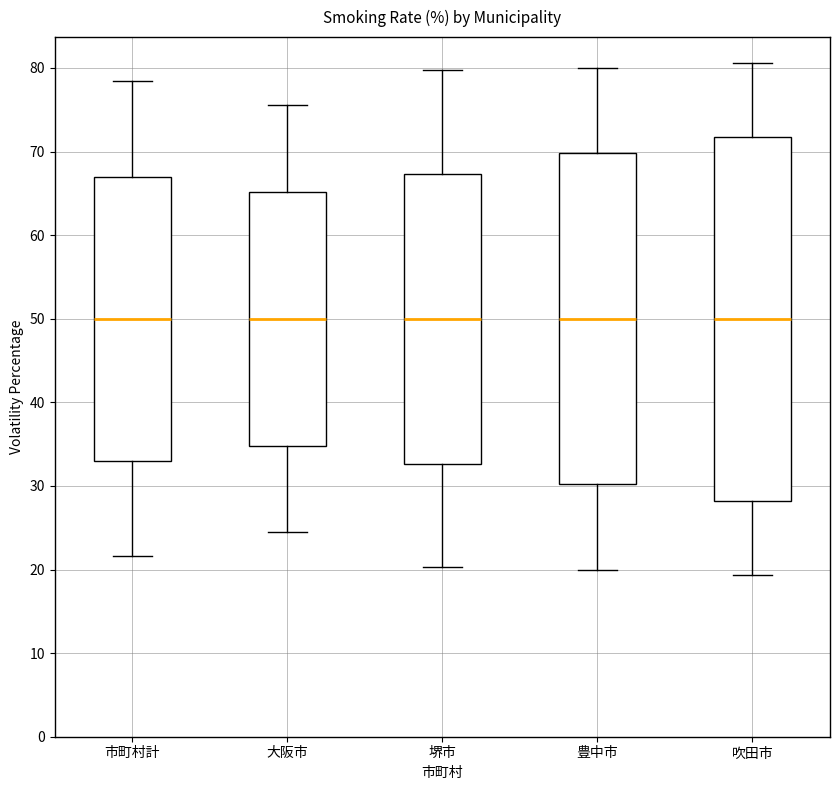

Comparing the boxes themselves (not the whiskers), which one is the tallest?

吹田市